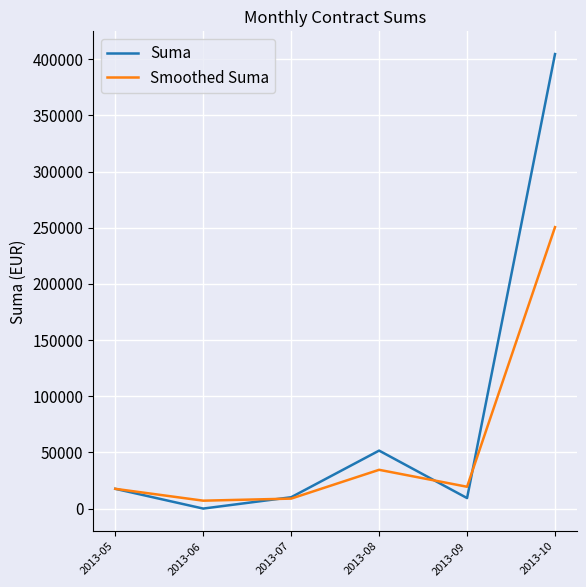

What are all the series names shown in the legend?

Suma, Smoothed Suma